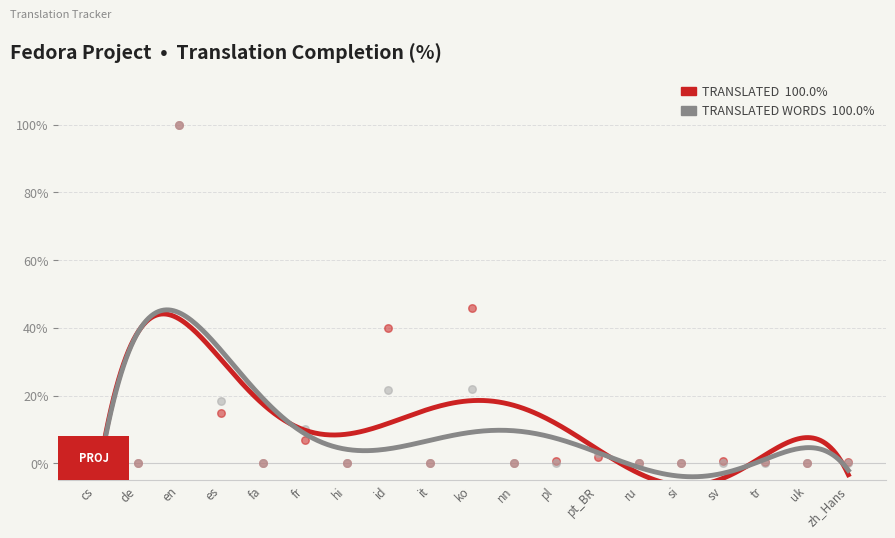

At which category is the sum across all series the highest?

en